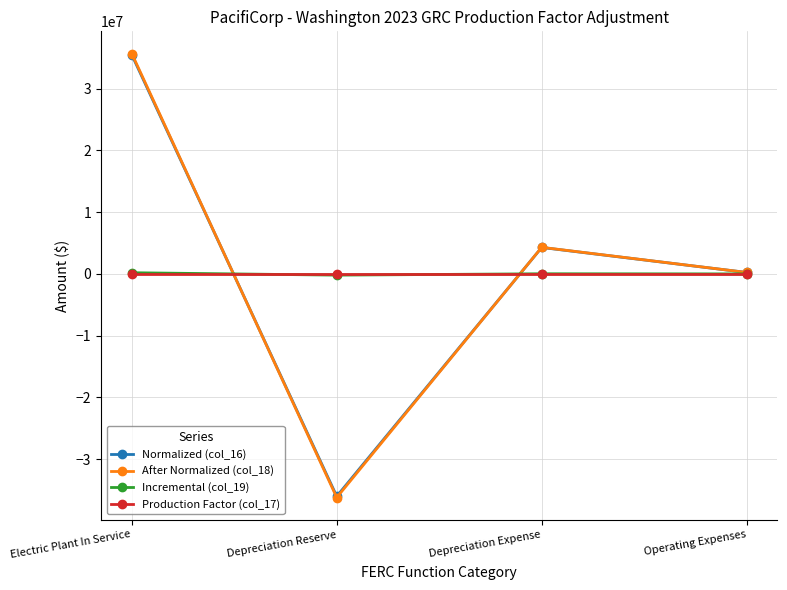

Which category has the lowest value in the Normalized (col_16) series?

Depreciation Reserve